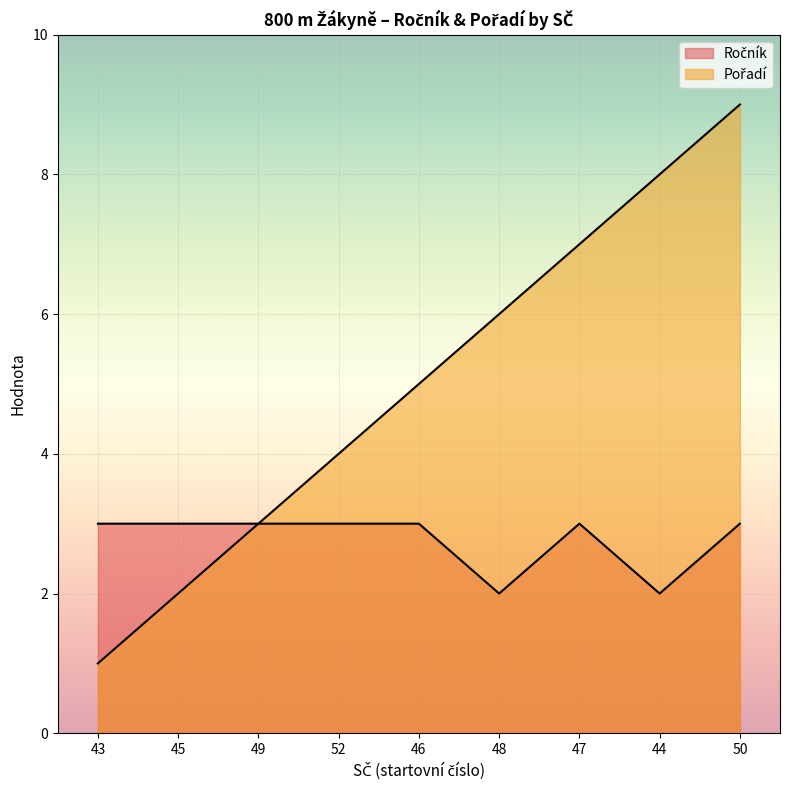

What is the value of the Ročník point at the 4th from the left?

3